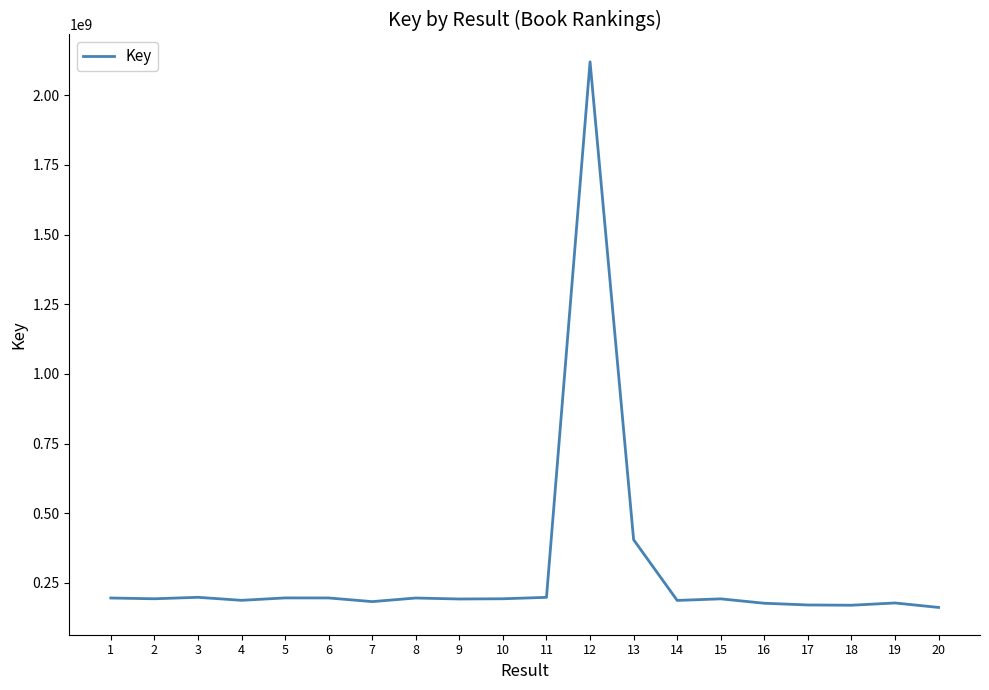

Which label corresponds to the largest value in the chart?

12